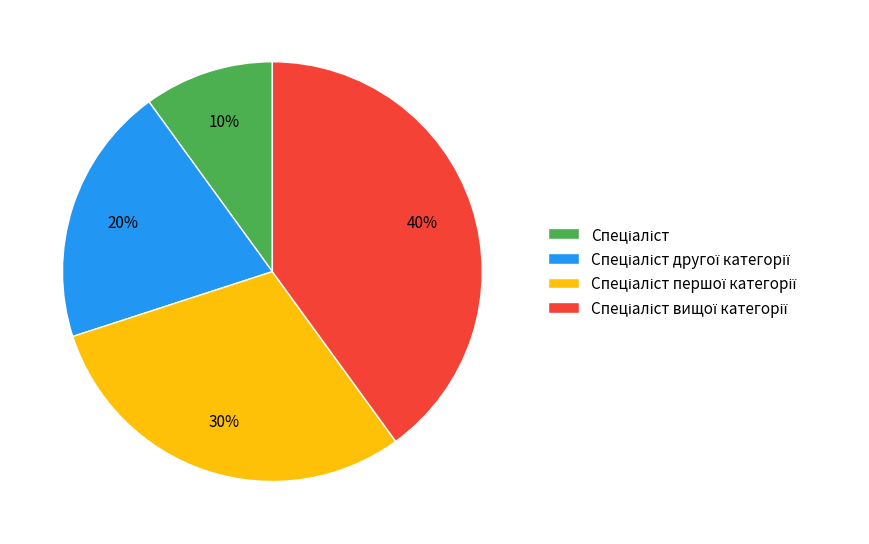

To the nearest percent, what is the difference between the largest and smallest slice percentages?

30%